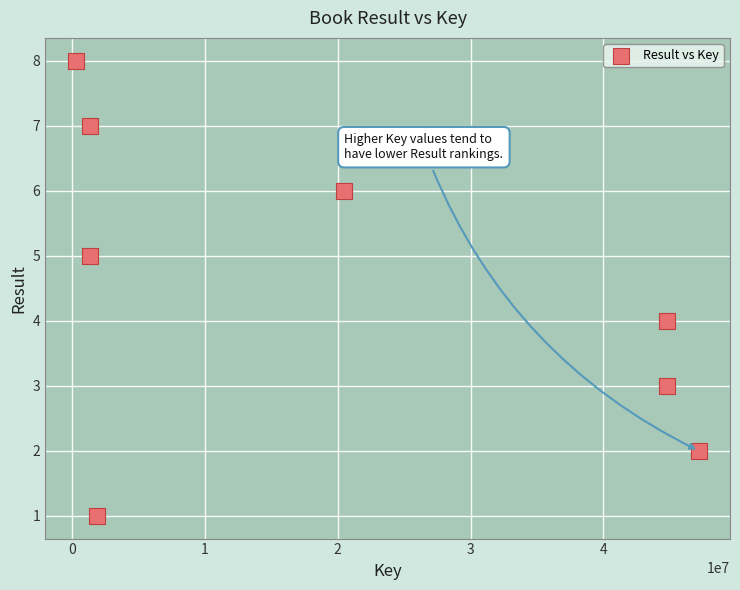

What is the range of Y values (max minus min)?

7